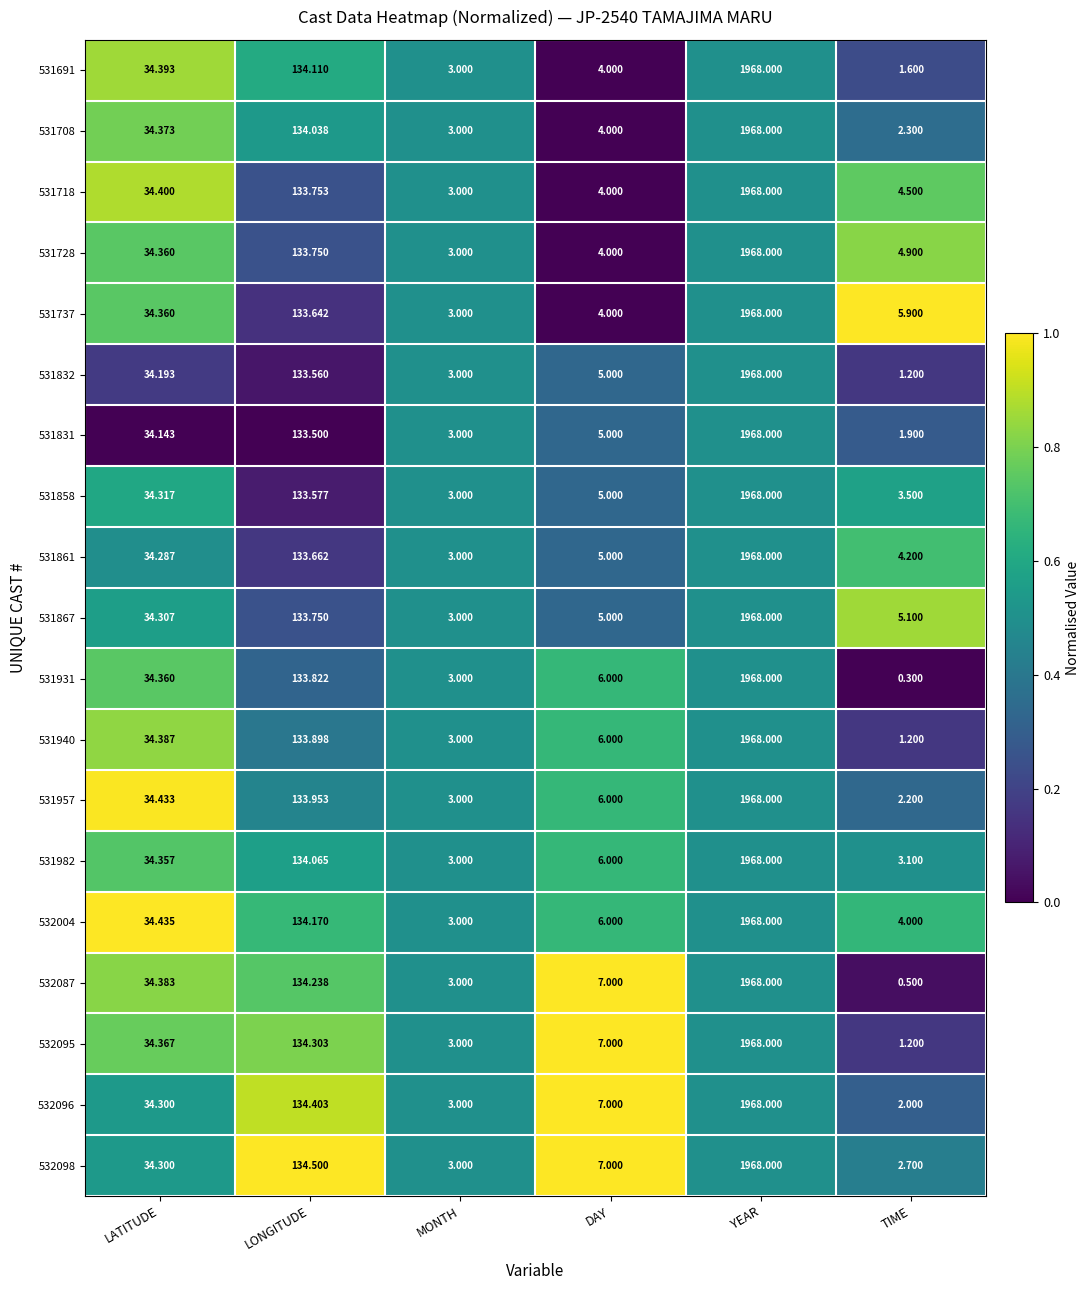

List the labels in order of 531718 value, largest first.

YEAR, LONGITUDE, LATITUDE, TIME, DAY, MONTH